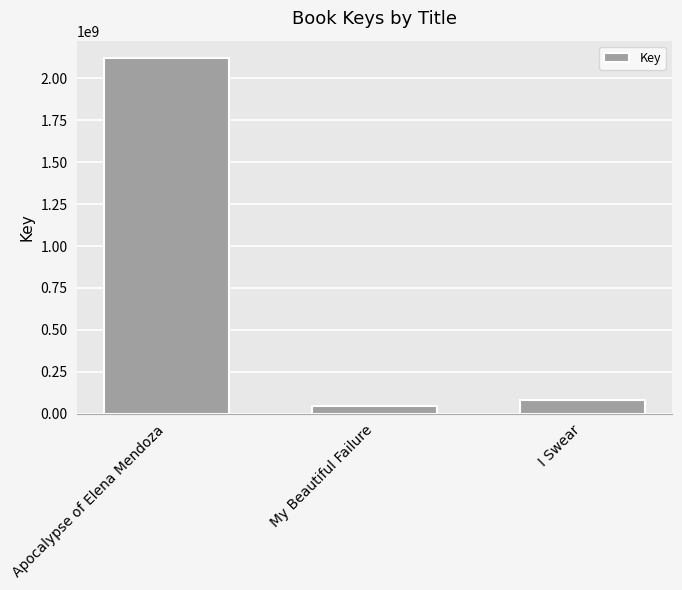

How many data points are less than 83272353?

1